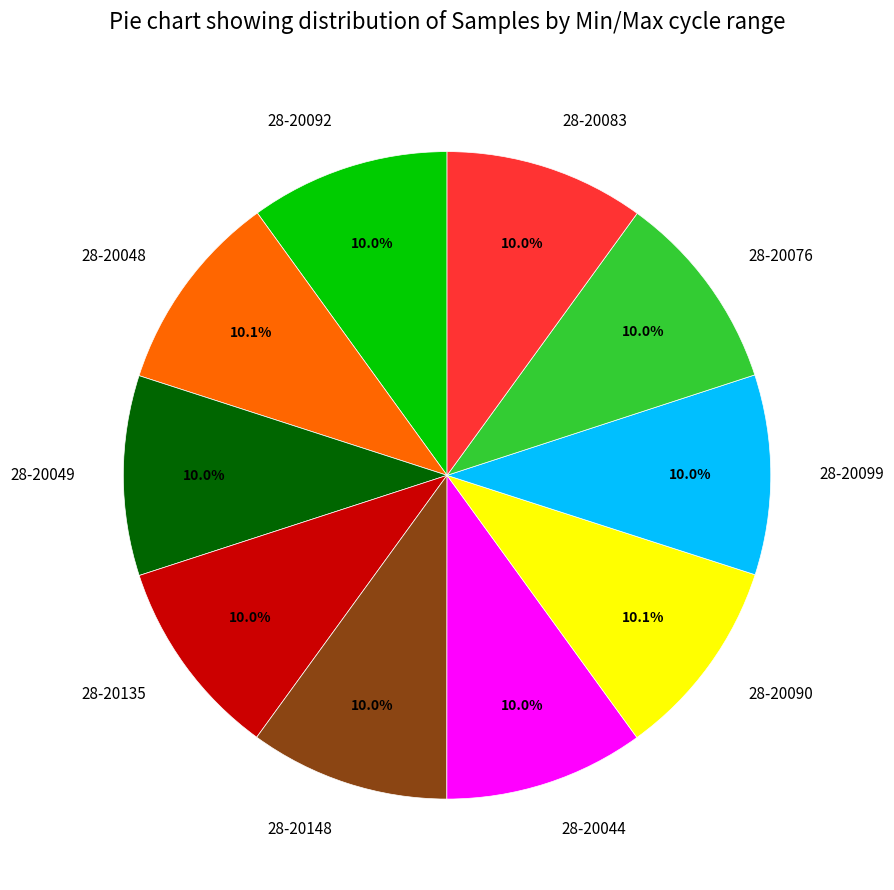

Is there any slice that represents more than half of the pie?

No